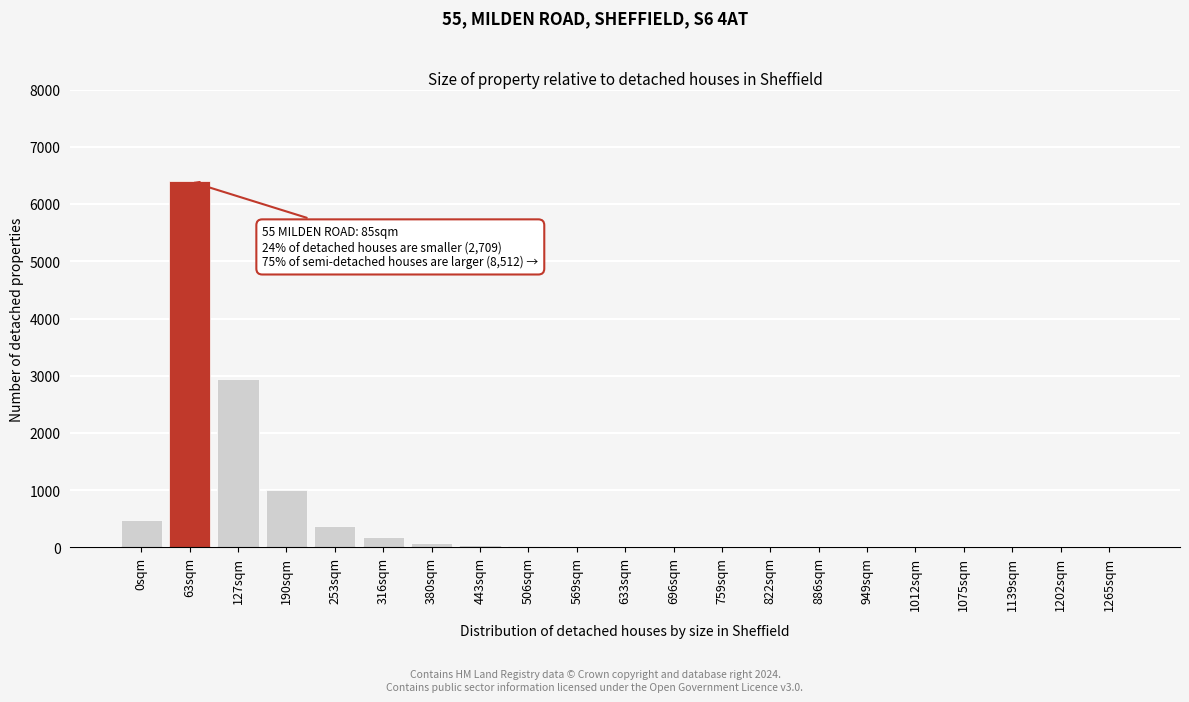

The value at 0sqm is 480. True or false?

True